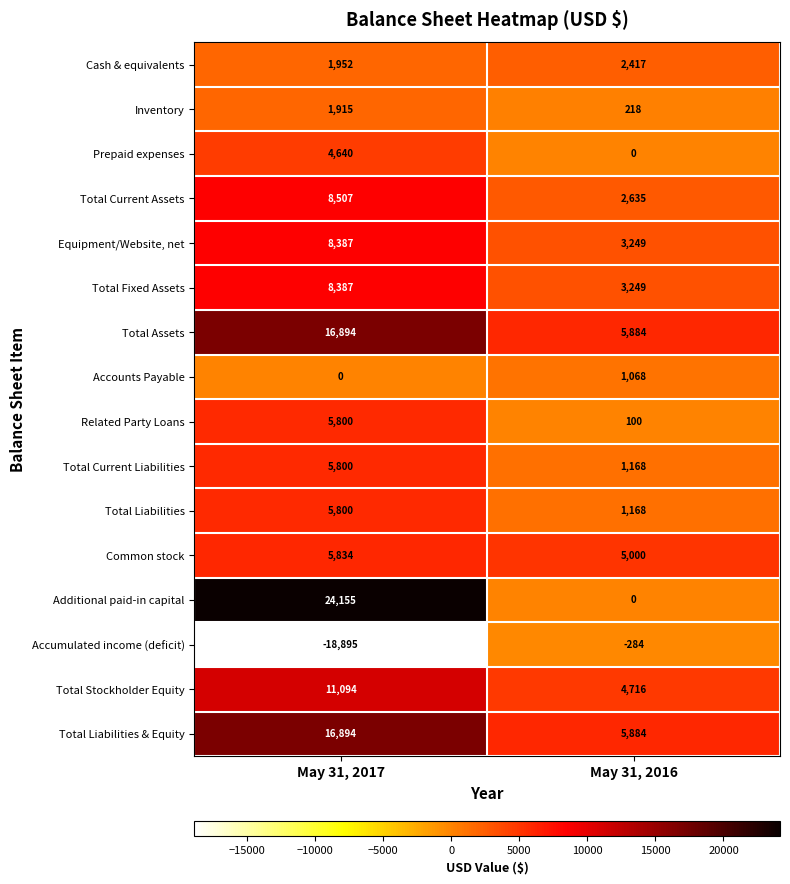

True or false: Additional paid-in capital has a value of 7233 at May 31, 2017.

False